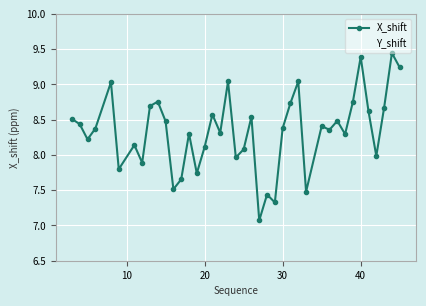

What is the difference between the maximum and minimum values?

2.4